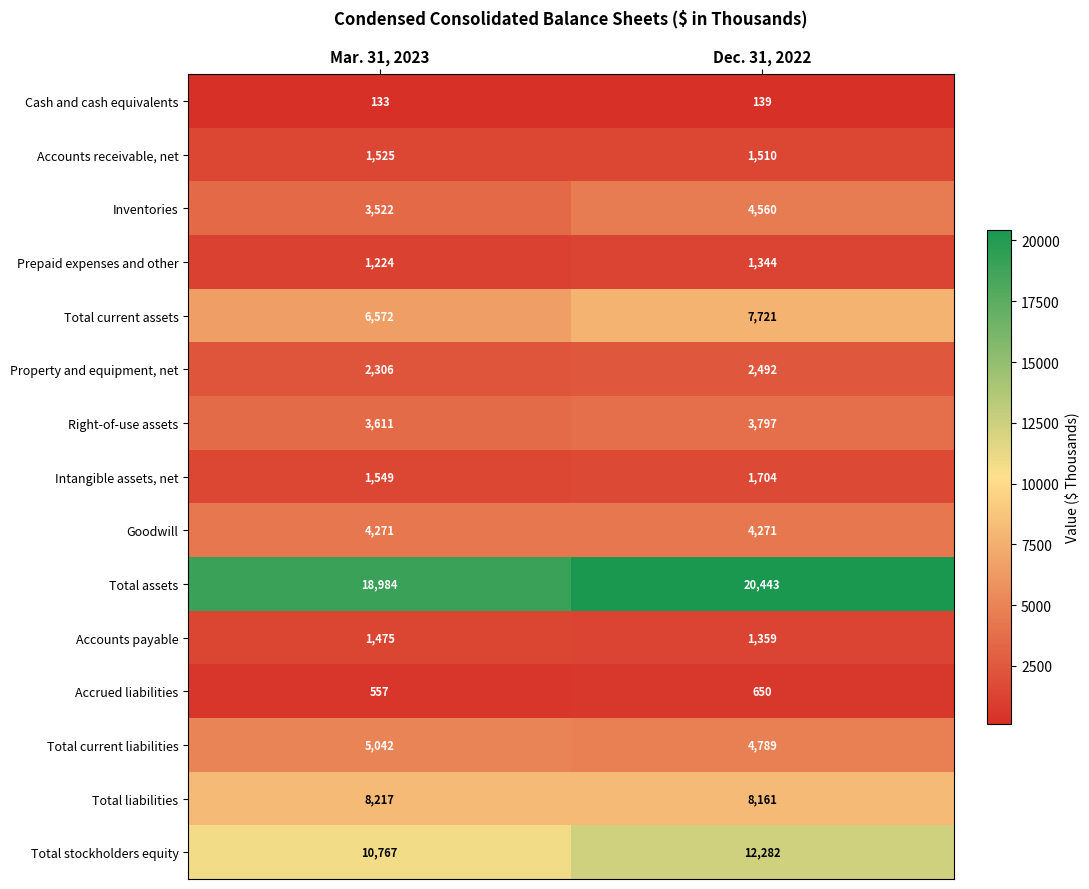

Which series has the widest spread of values?

Total stockholders equity